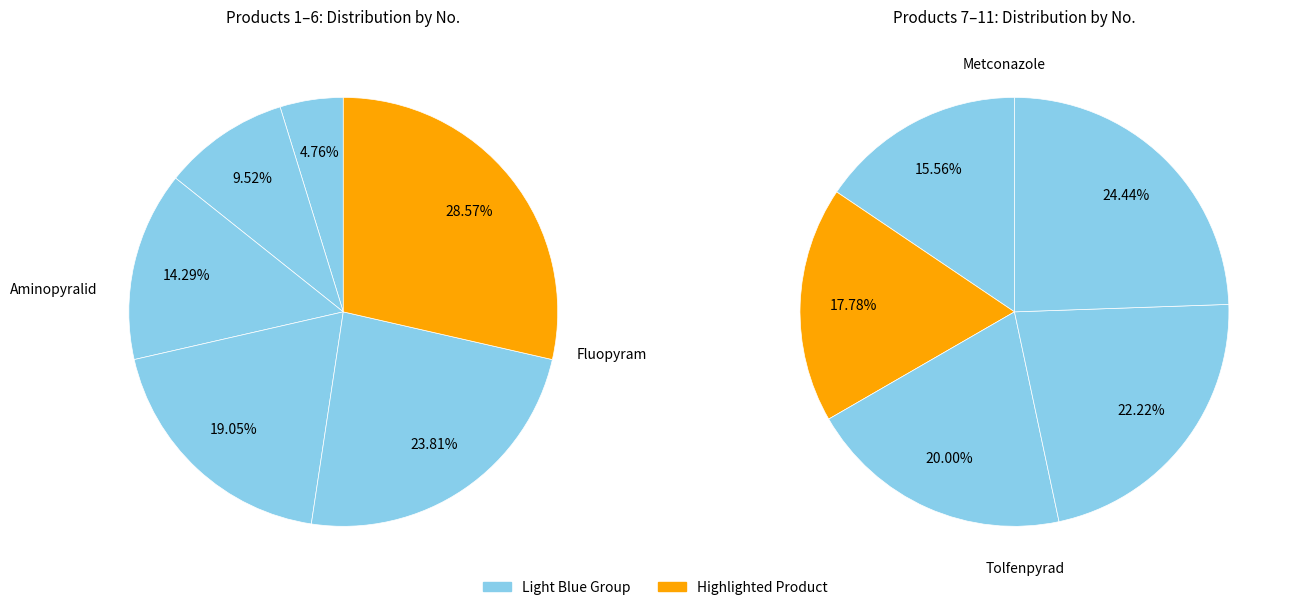

Does Ethiprole account for over 50% of the chart?

No